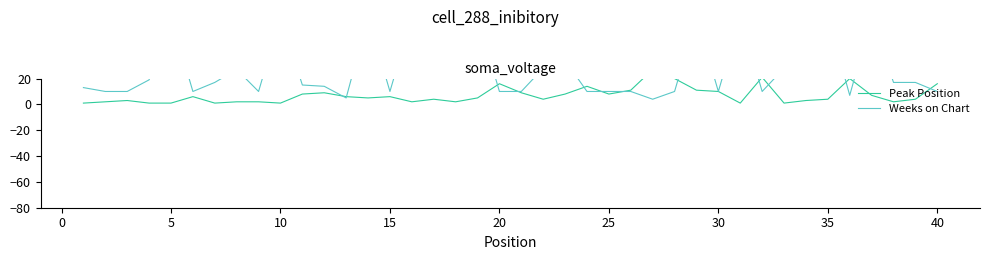

The Peak Position series shows 4 at 35. True or false?

True